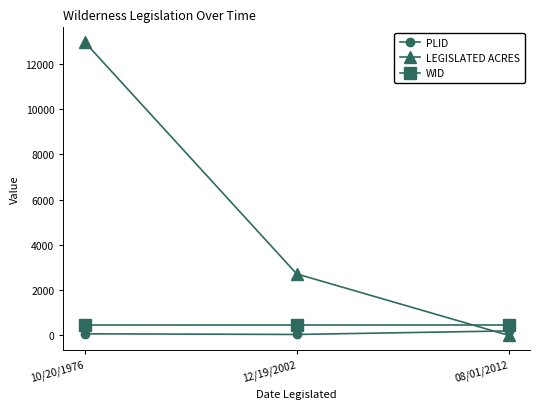

At how many categories does at least one series exceed 9947?

1